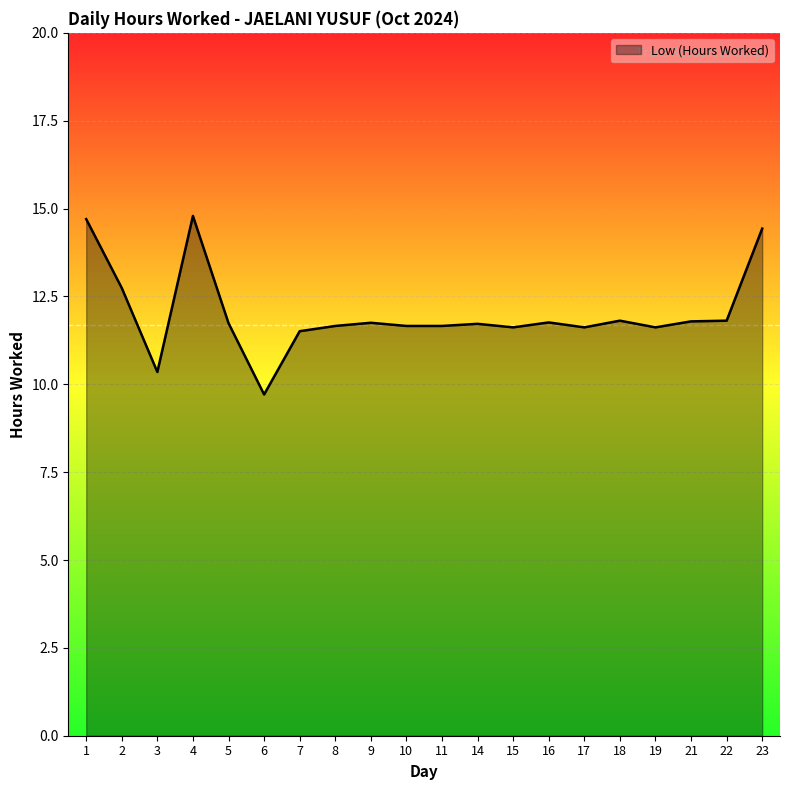

Between 4 and 17, which is larger?

4